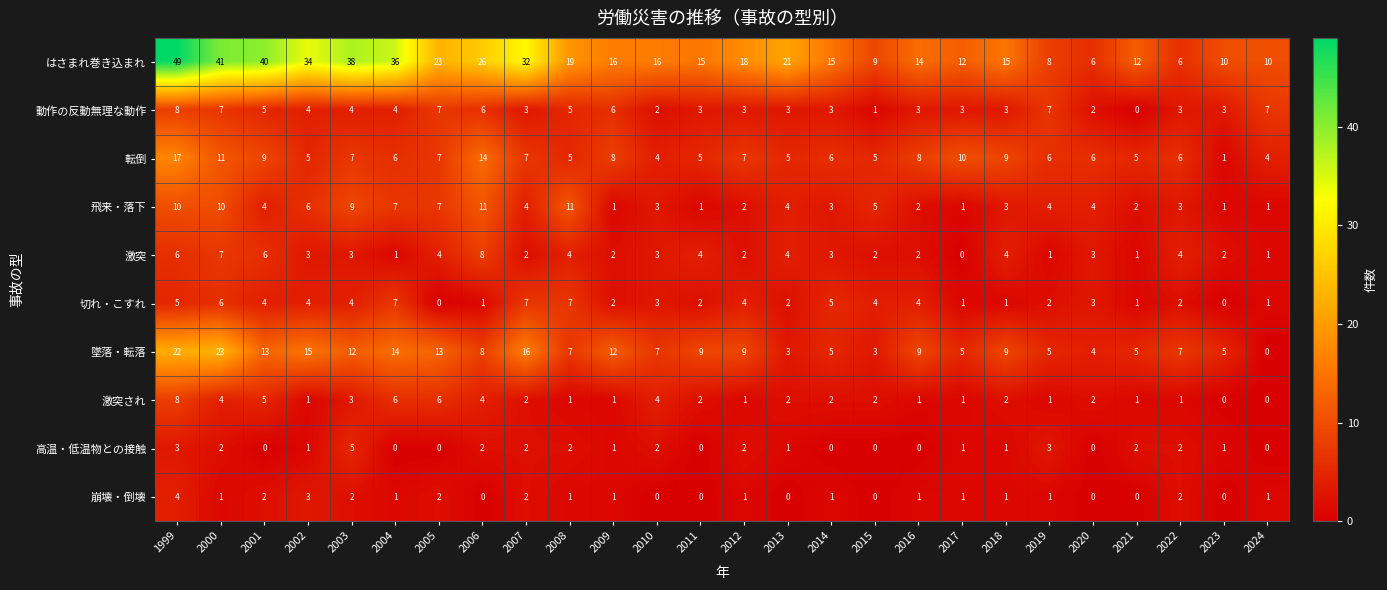

Where does the はさまれ巻き込まれ series first go above 16?

1999